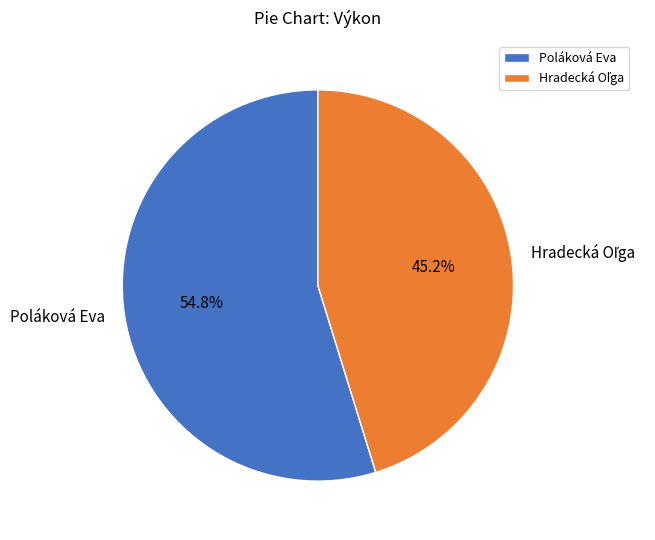

What is the largest slice in the pie chart?

Poláková Eva